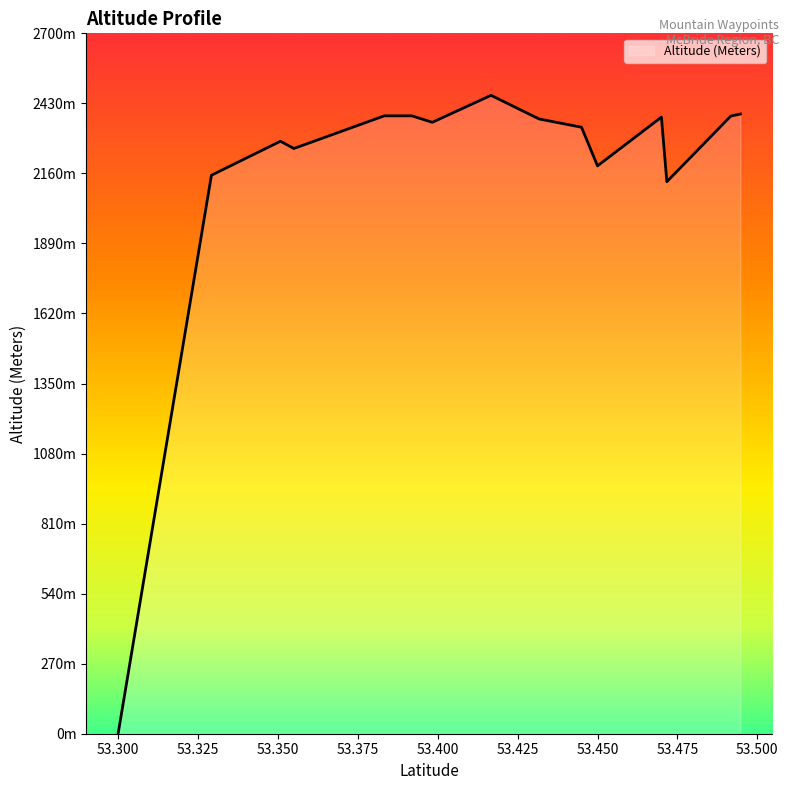

Reading right to left, list all the values displayed in this chart.

Methodist E3=2381	Methodist SE5=2377	Puritan S2=2357	Puritan Peak=2461	Puritan NE2=2370	Puritan NE4=2338	Puritan NE5=2189	Renshaw SE4=2128	McBride W2=2256	The Blackwater Tusk=2382	Mount Teare=2153	Mount Renshaw=2389	McBride Peak=2284	CDN- McBride=0	Blackwater Tusk=2382